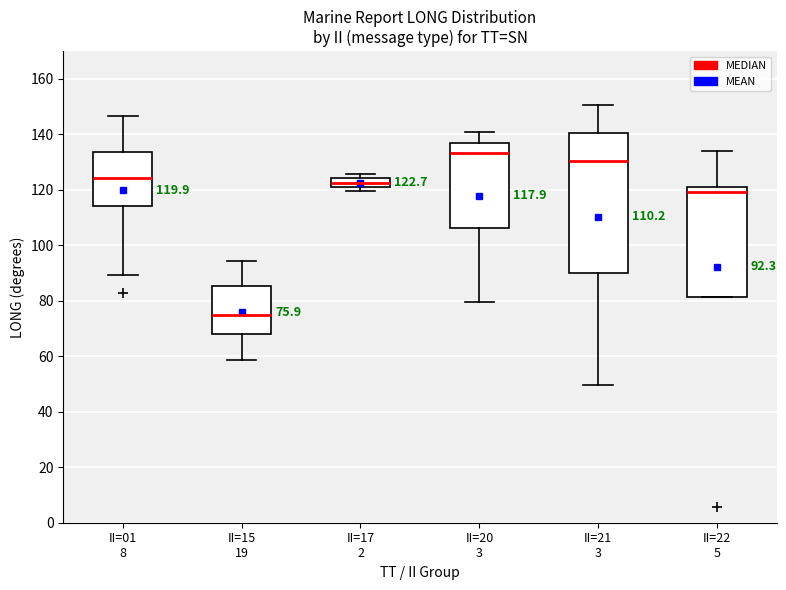

Which box's median line is the lowest?

II=15 19